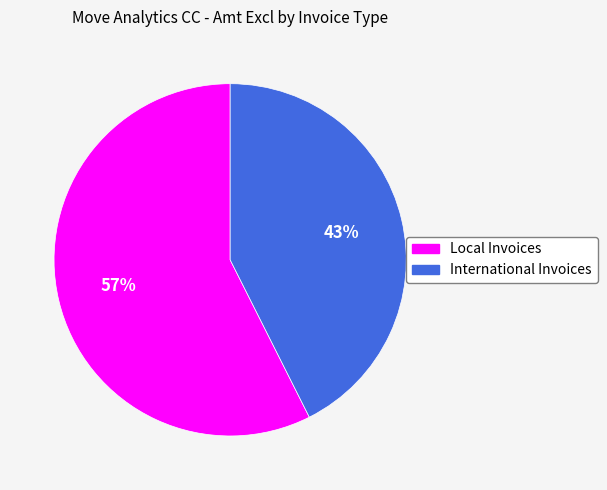

Does Local Invoices represent more than half of the total?

Yes